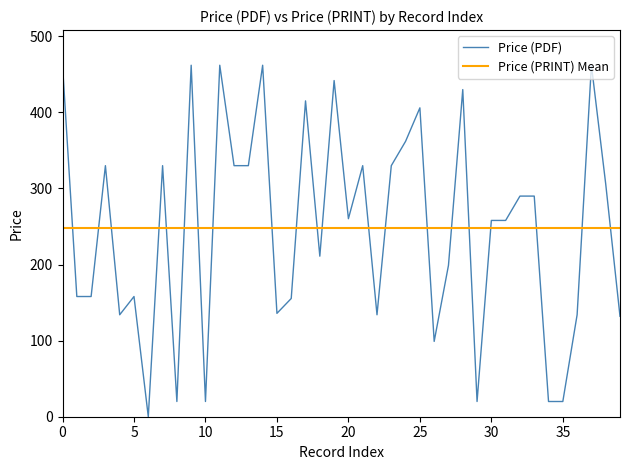

Which series ends up on top after the final intersection of Price (PDF) and Price (PRINT) Mean?

Price (PRINT) Mean